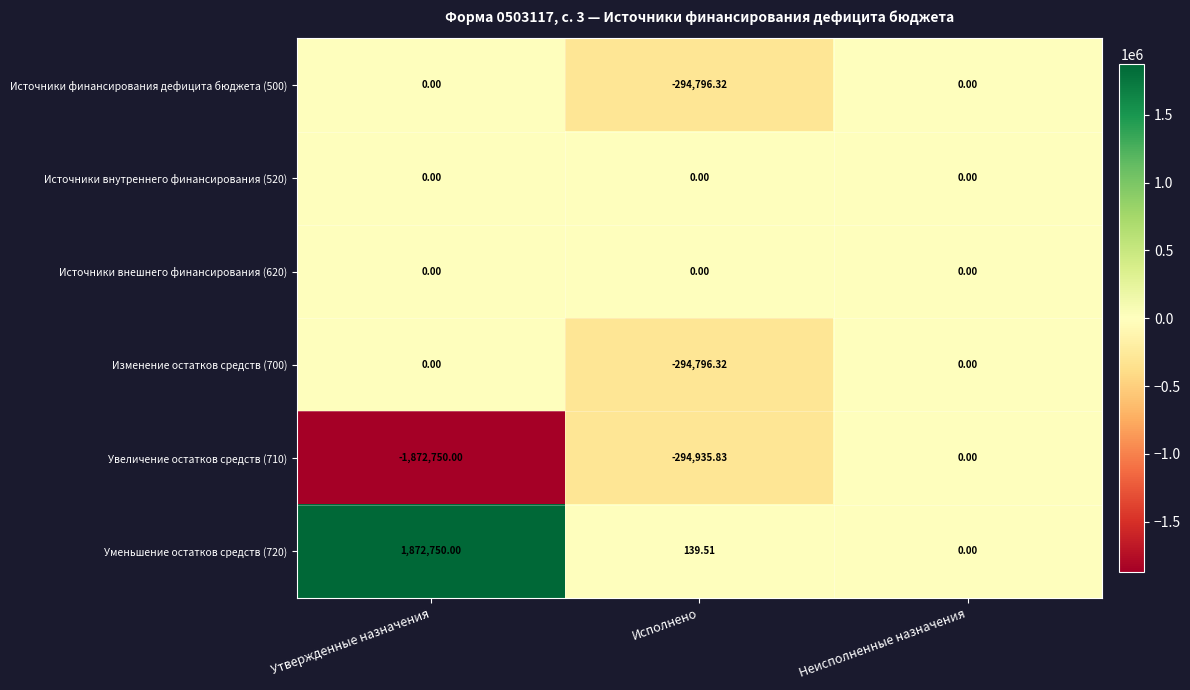

Is the value of Увеличение остатков средств (710) at Исполнено greater than the value of Источники внутреннего финансирования (520) at Исполнено?

No